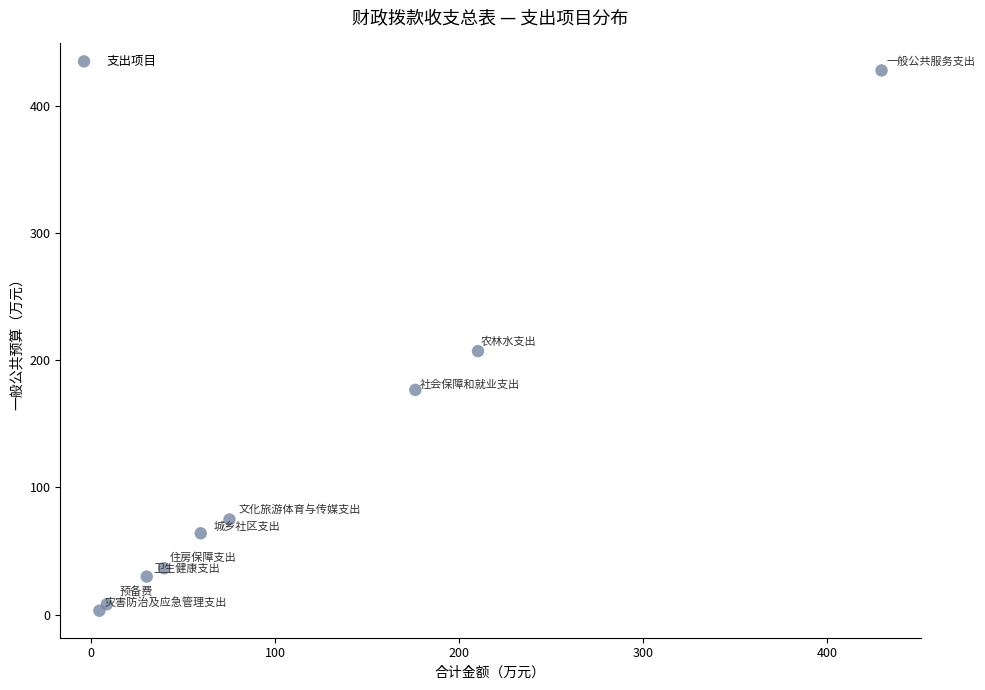

What is the average Y value?

114.2